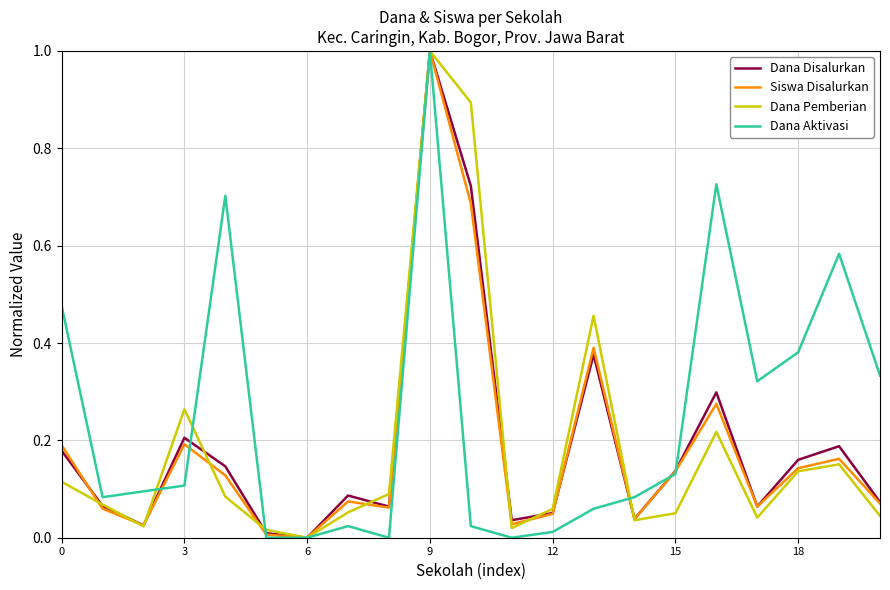

Is this an area chart (filled region under the line)?

No